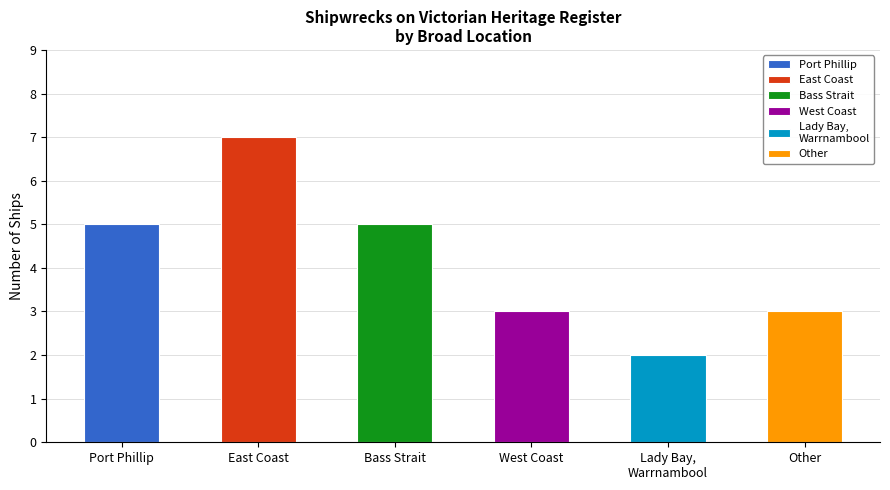

What is the difference between the values at Bass Strait and Other?

2